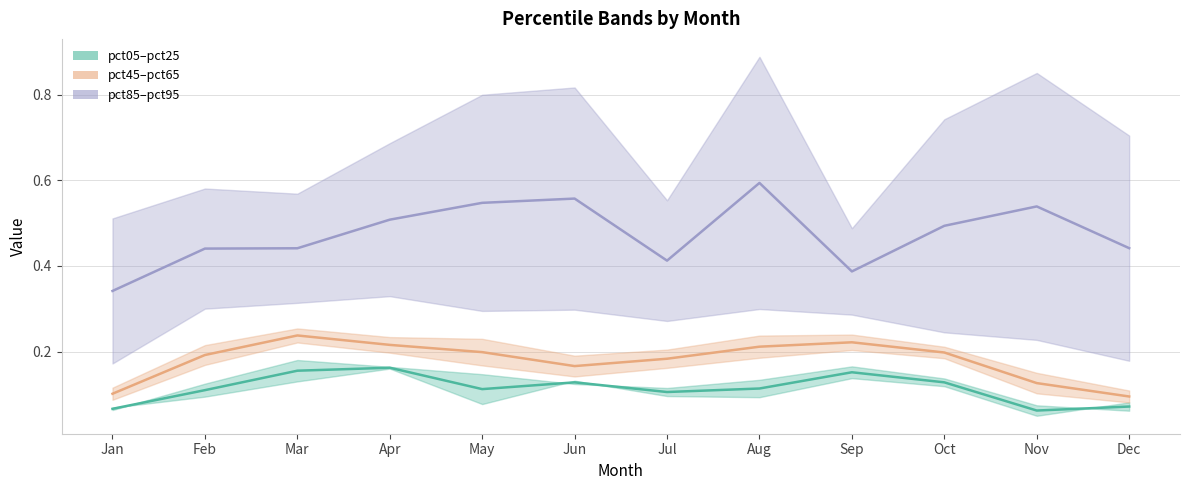

At which category does the chart reach its peak across all series?

Aug